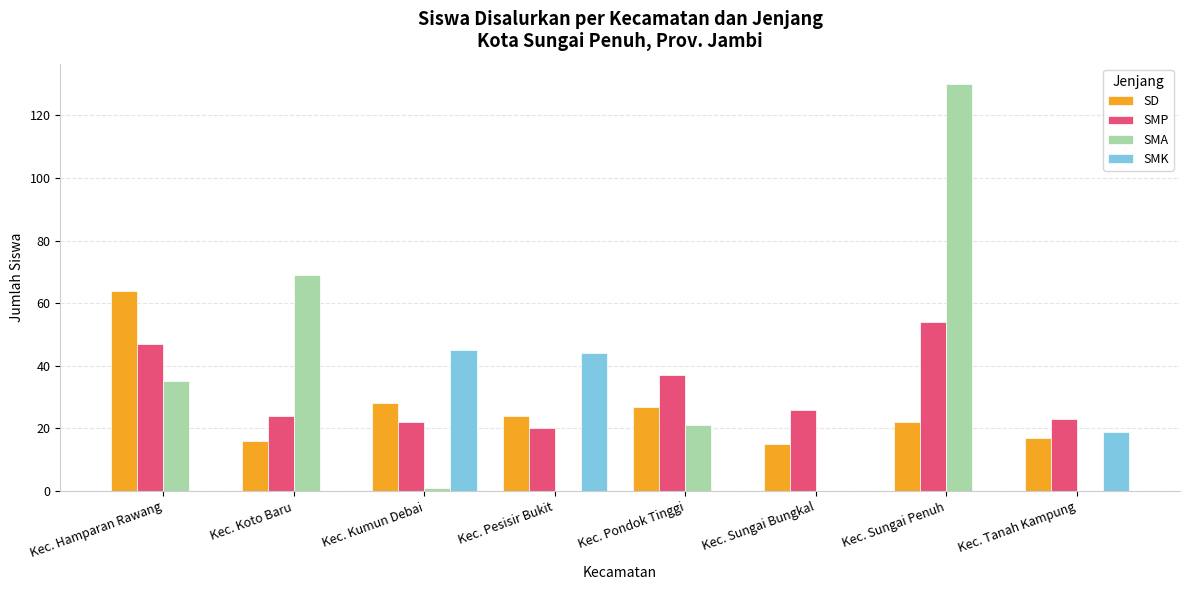

What is the total value across all series at Kec. Koto Baru?

109